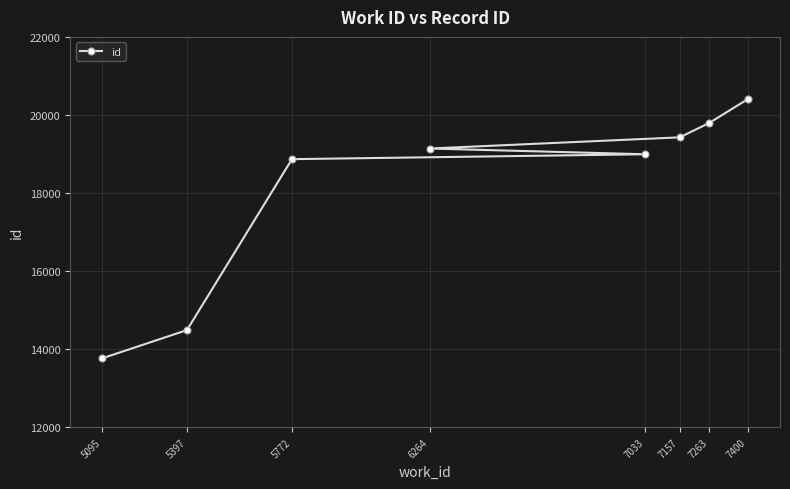

At which label is the value closest to 17085?

5772